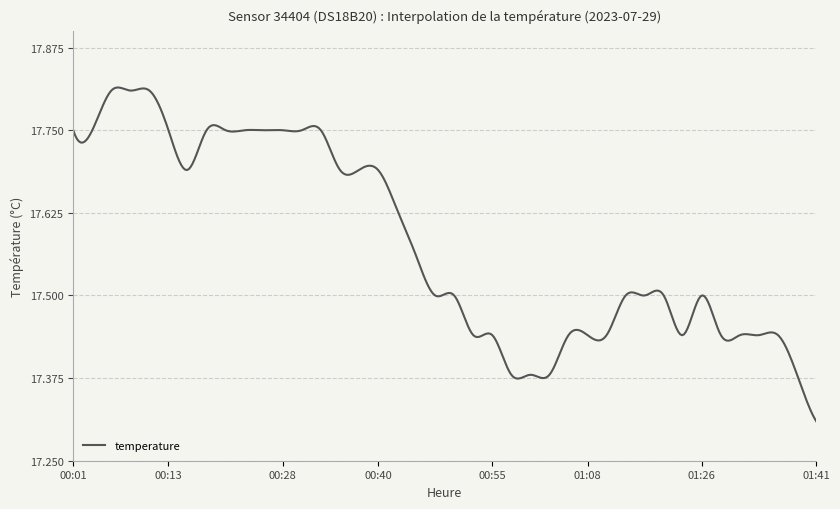

Which label corresponds to the largest value in the chart?

00:06